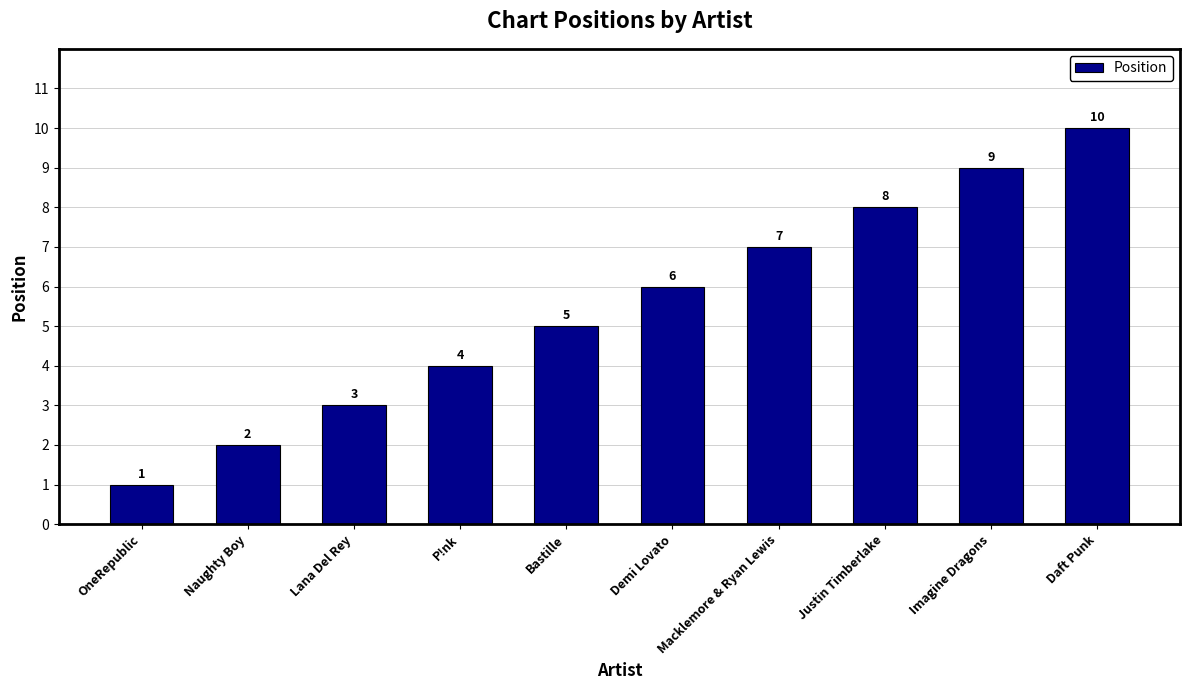

Reading left to right, extract all data points from this chart.

1	2	3	4	5	6	7	8	9	10